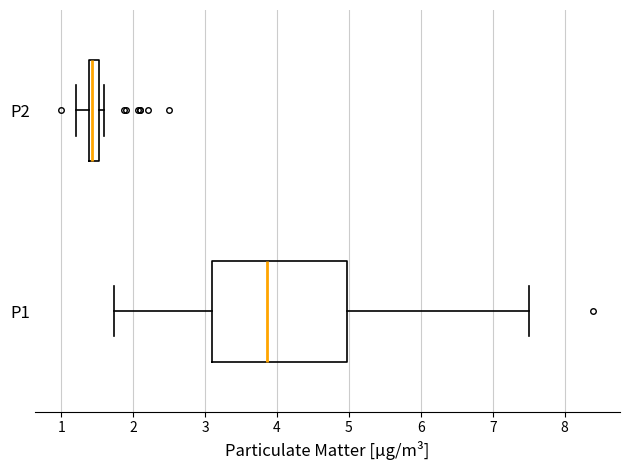

Where is the right edge of the box for P2 on the x-axis? The values are not printed on the chart, so give them approximately, as read against the axis.

1.5